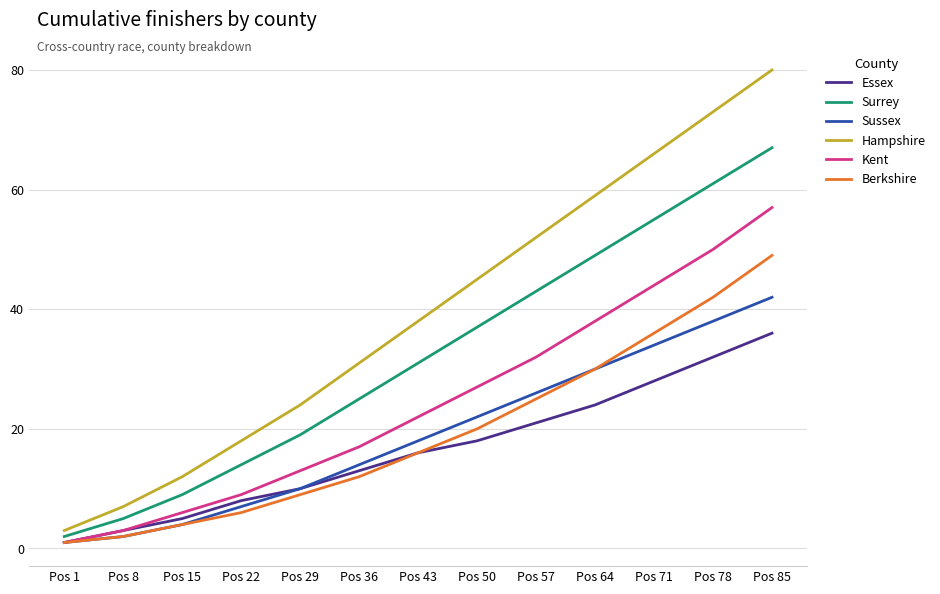

The Sussex series shows 2 at Pos 22. True or false?

False